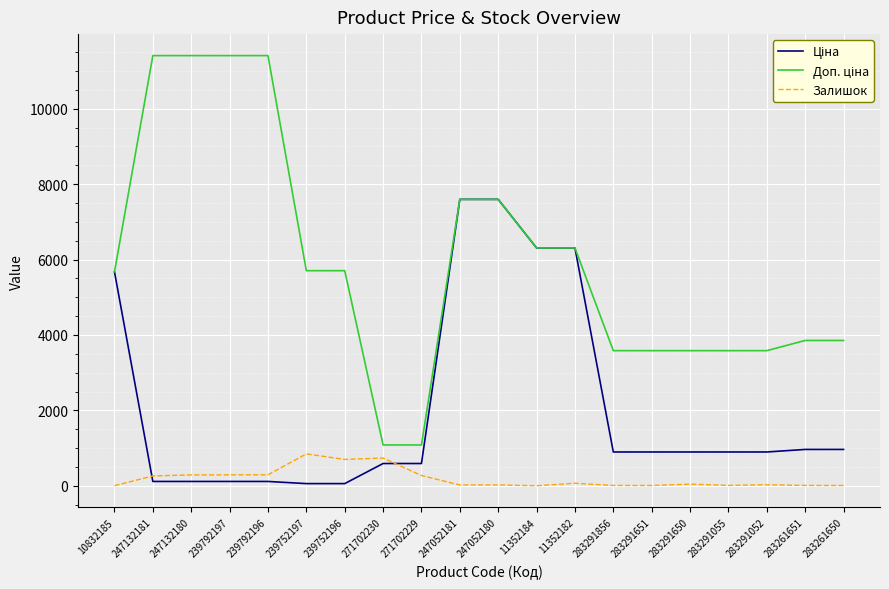

True or false: Залишок has a value of 67.0 at 11352182.

True